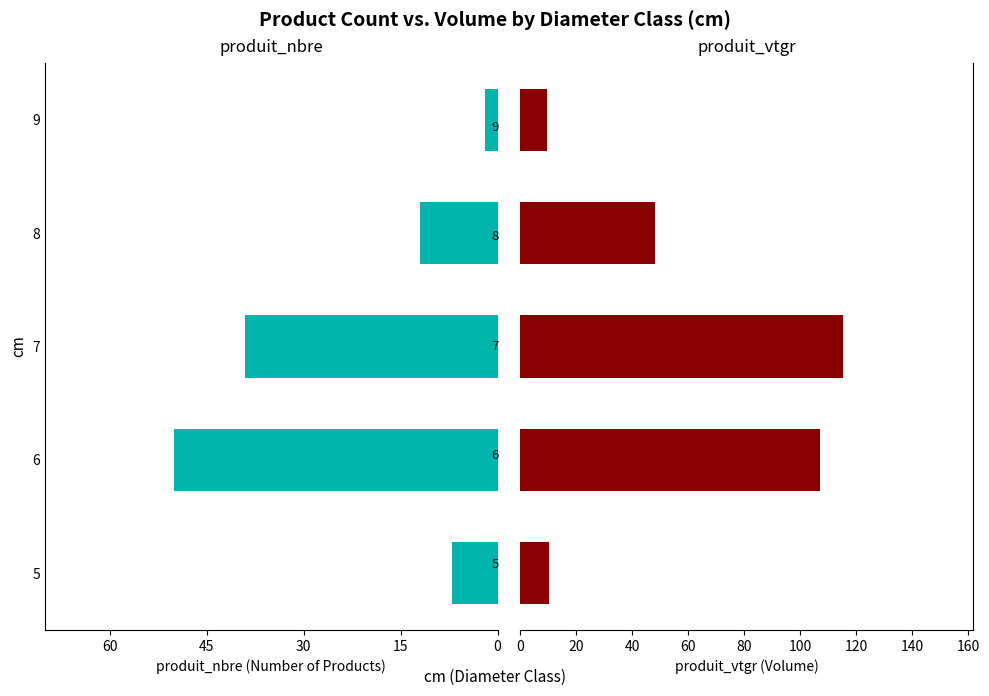

Count the number of data series in this chart.

2